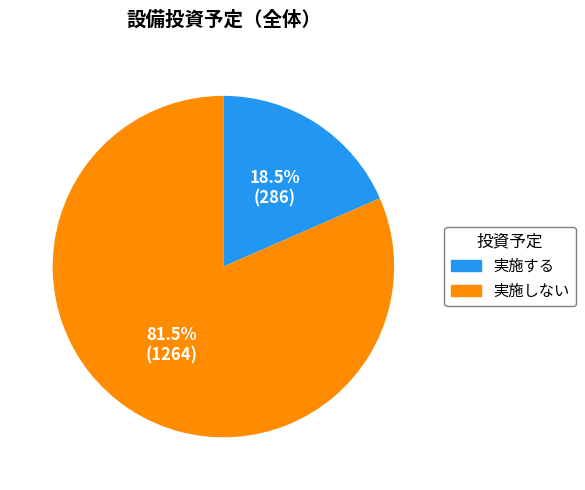

What percentage is NOT represented by 実施する?

81.5%